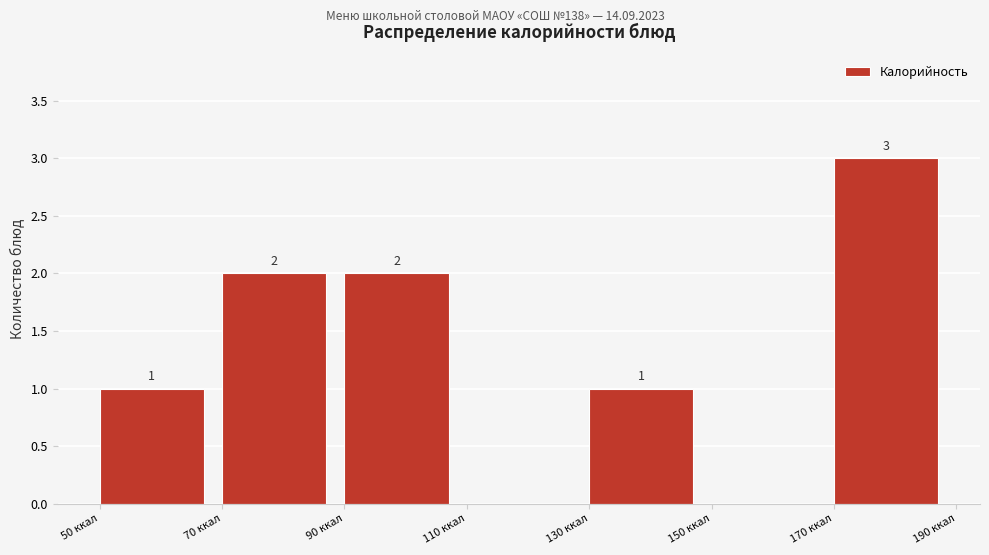

Which range on the x-axis has the tallest bar?

170 to 190